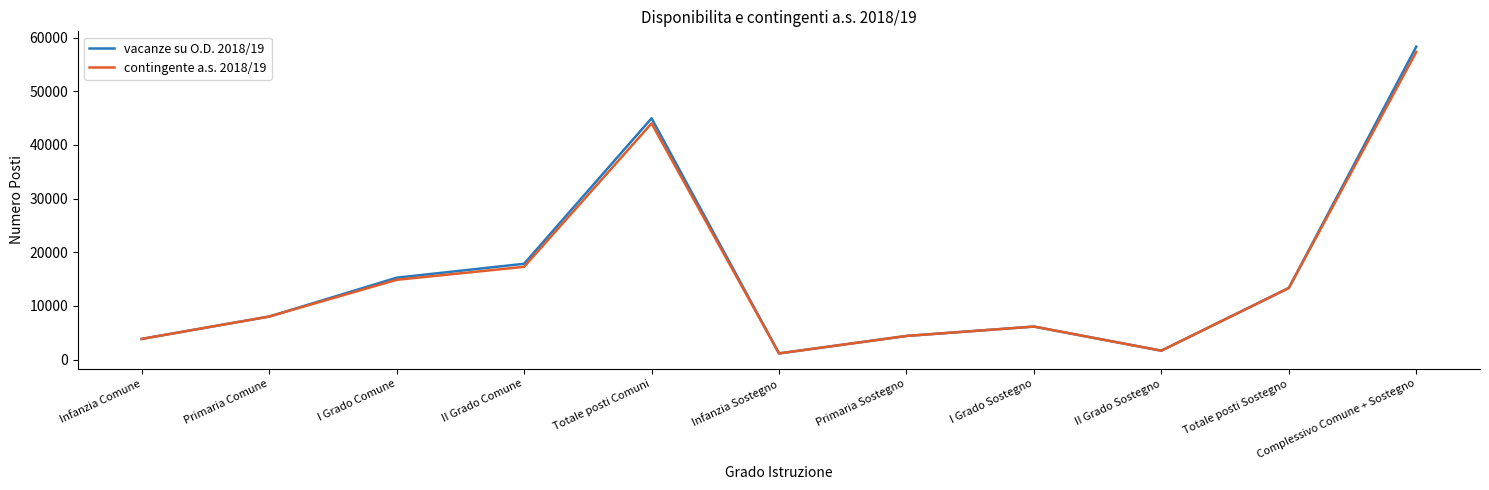

In vacanze su O.D. 2018/19, how many points are higher than both neighbors (excluding endpoints)?

2